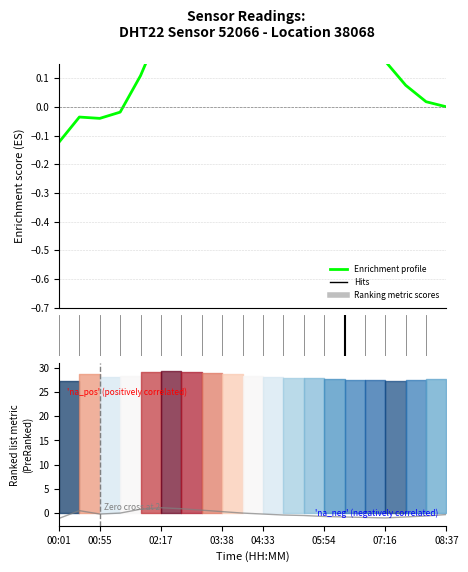

What is the difference between the second highest and second lowest values in the Enrichment profile series?

0.6